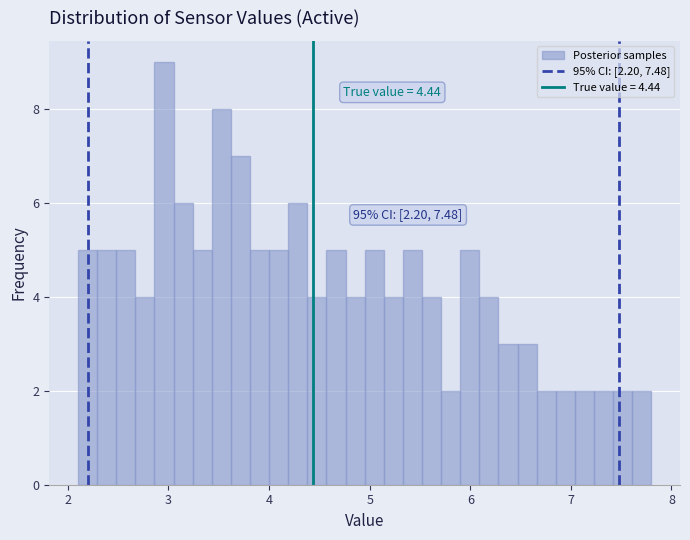

Read against the x-axis, roughly where is the centre of the tallest bar?

3.0